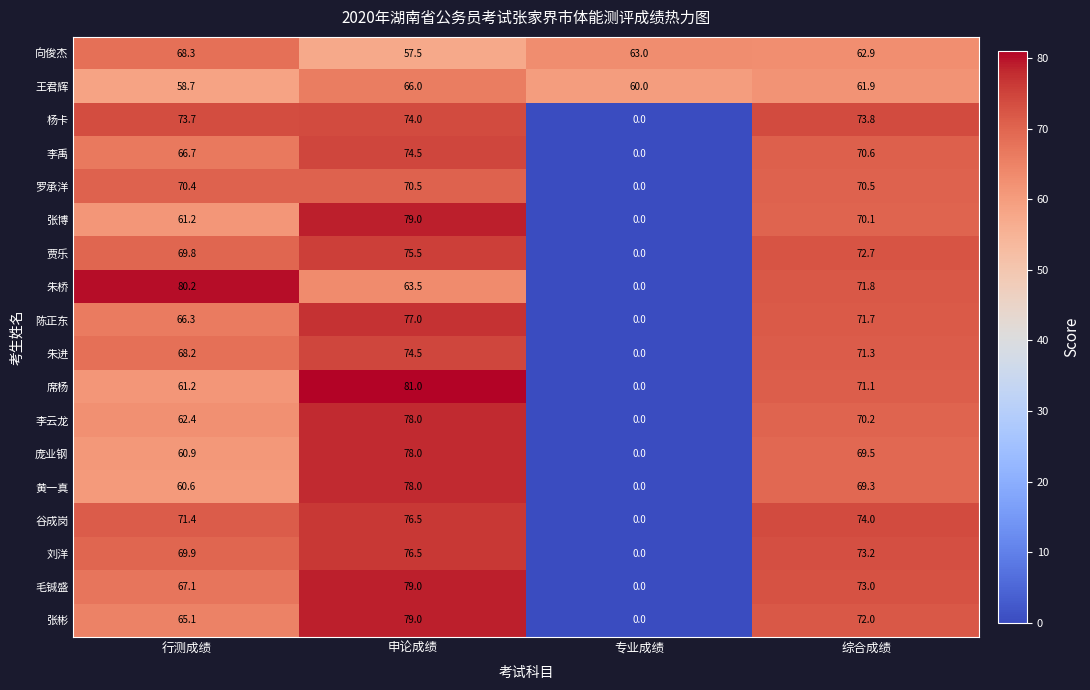

True or false: 朱桥 has a value of 71.8 at 综合成绩.

True